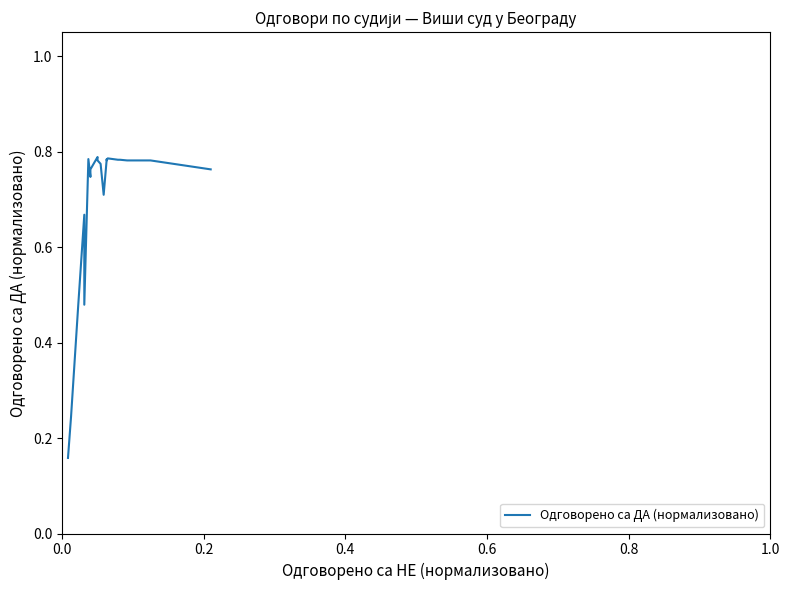

Reading left to right, list all the values displayed in this chart.

0.2	0.2	0.5	0.7	0.5	0.8	0.7	0.8	0.8	0.8	0.8	0.7	0.8	0.8	0.8	0.8	0.8	0.8	0.8	0.8